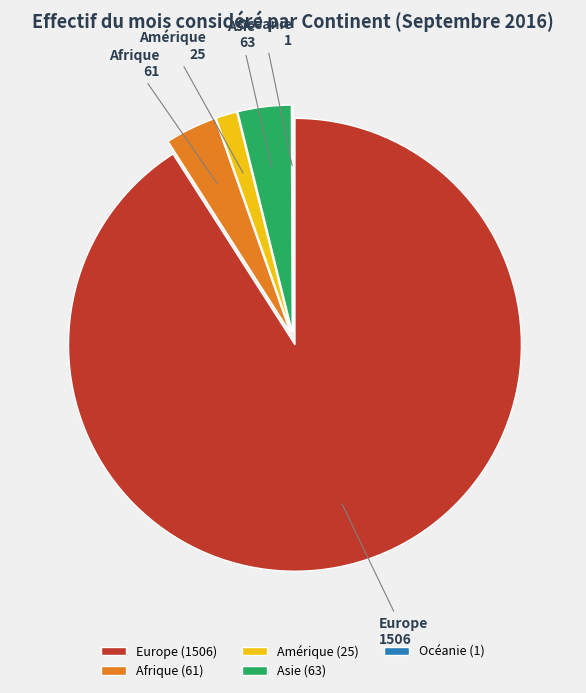

Is there a majority slice in this chart?

Yes